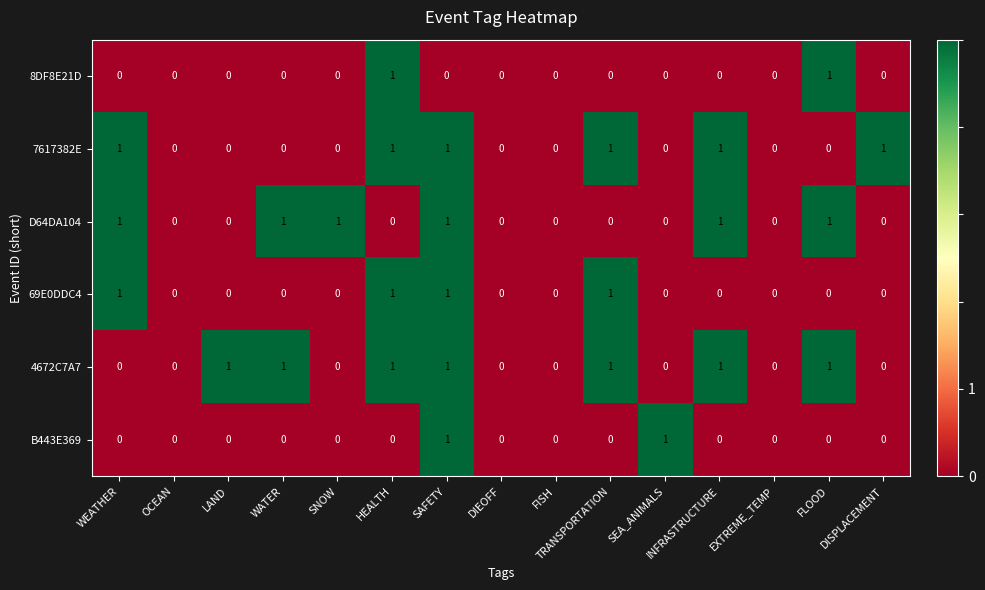

The 4672C7A7 series shows 1 at SNOW. True or false?

False